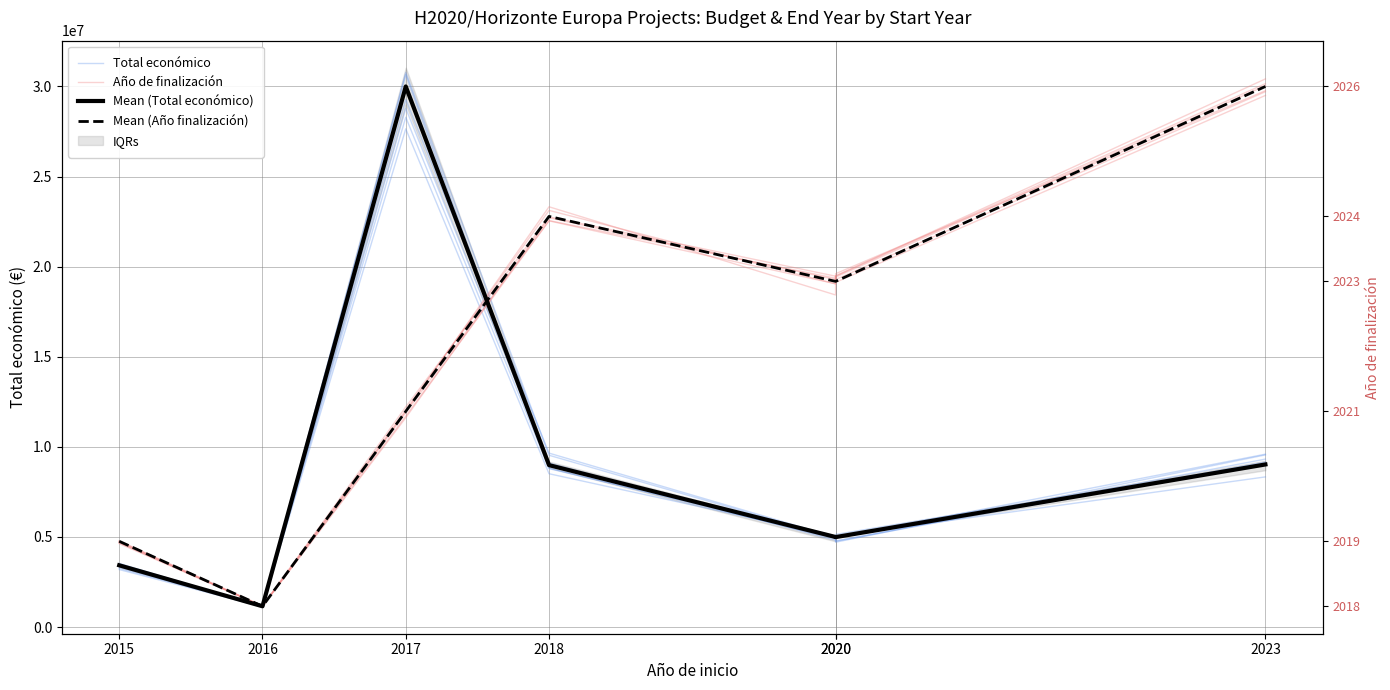

Which series ends up on top after the final intersection of Mean (Total económico) and Mean (Año finalización)?

Mean (Año finalización)